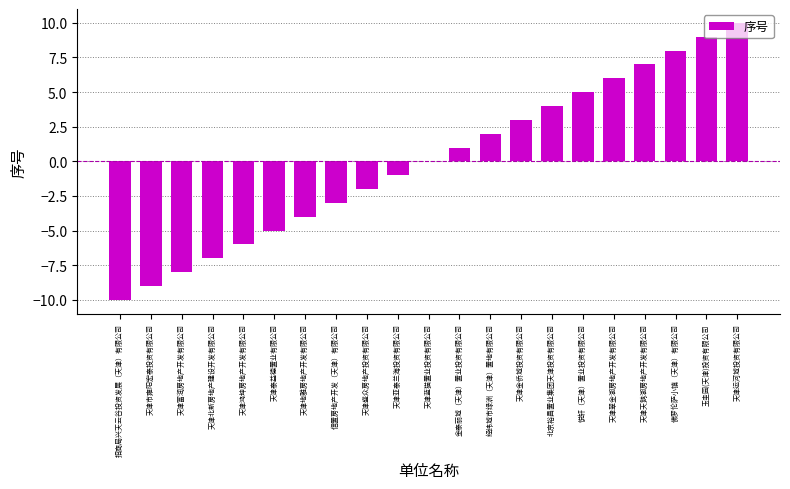

Are the bars horizontal?

No